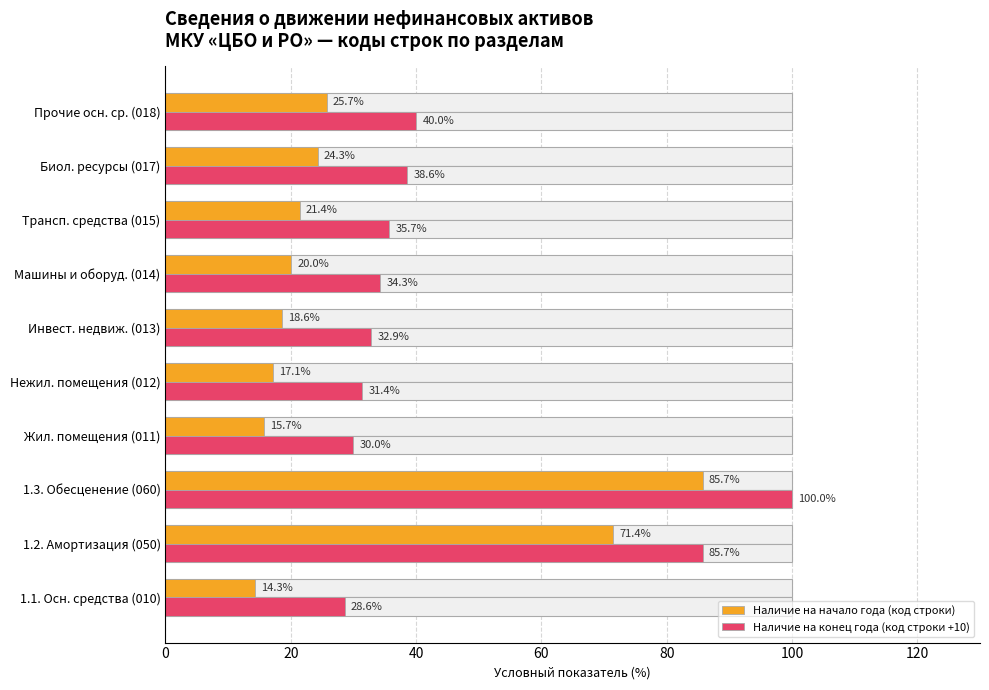

What is the value of the Наличие на начало года (код строки) bar at the 6th from the left?

18.6